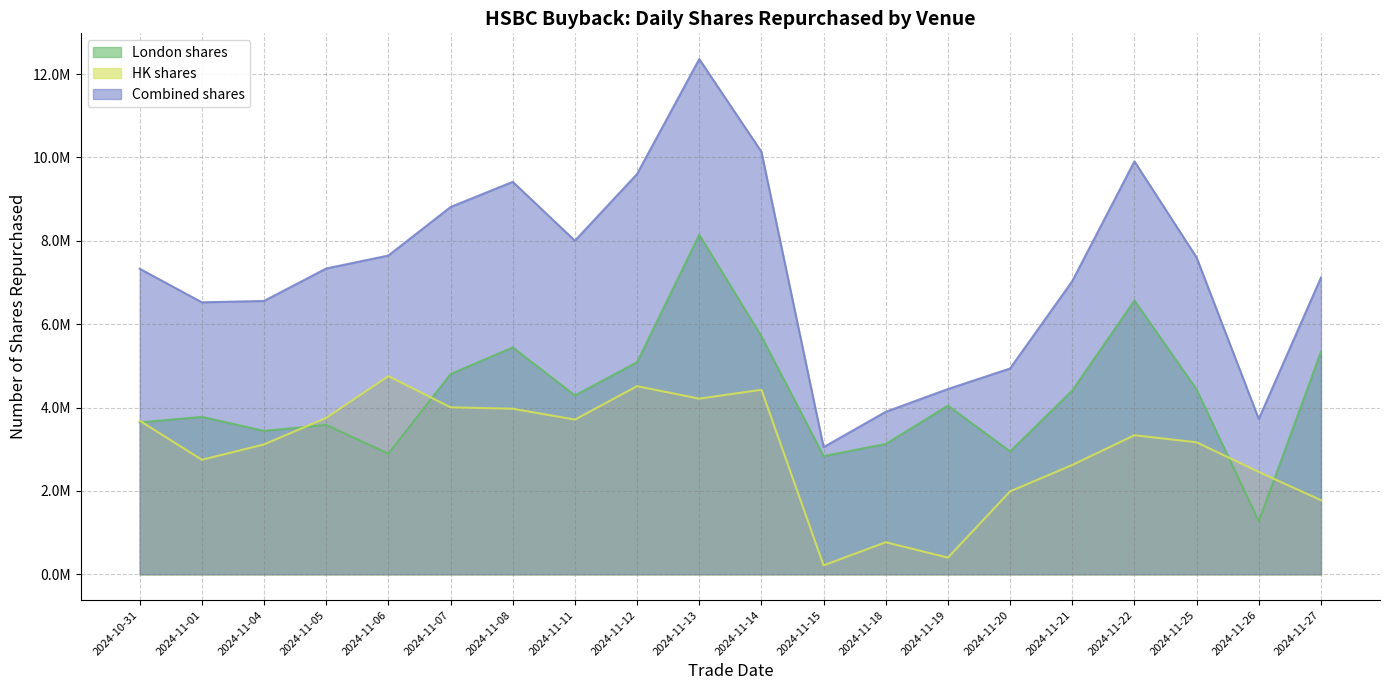

At which category is the sum across all series the highest?

2024-11-13